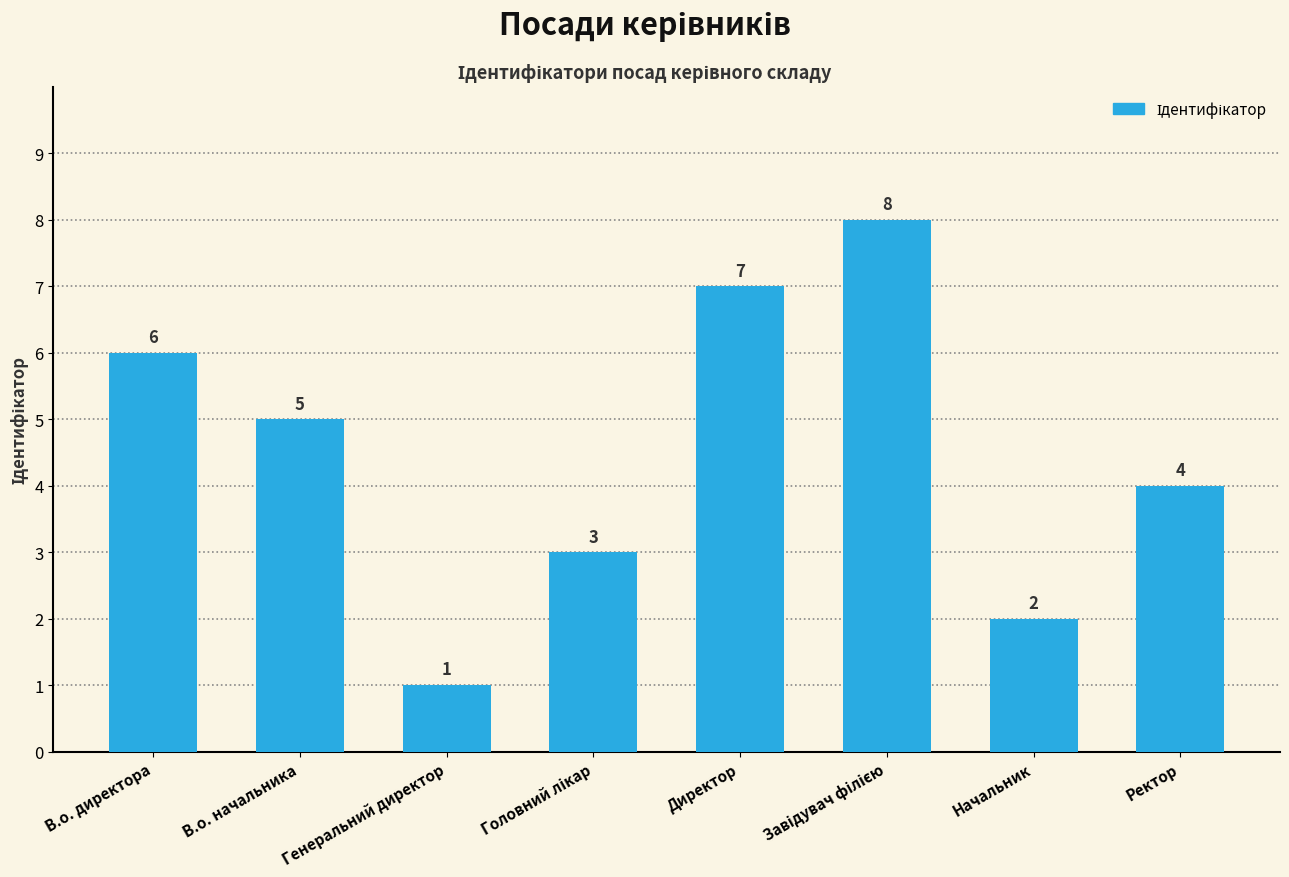

Between В.о. начальника and Генеральний директор, which is larger?

В.о. начальника